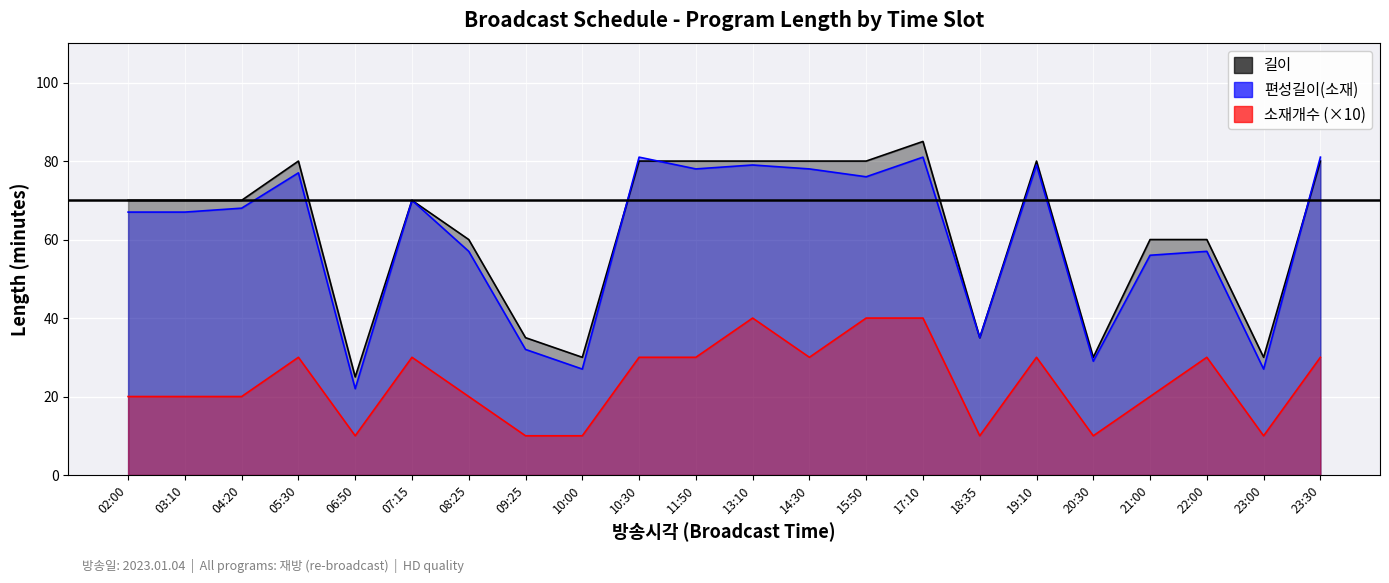

True or false: 소재개수 and 길이 cross at least once.

False